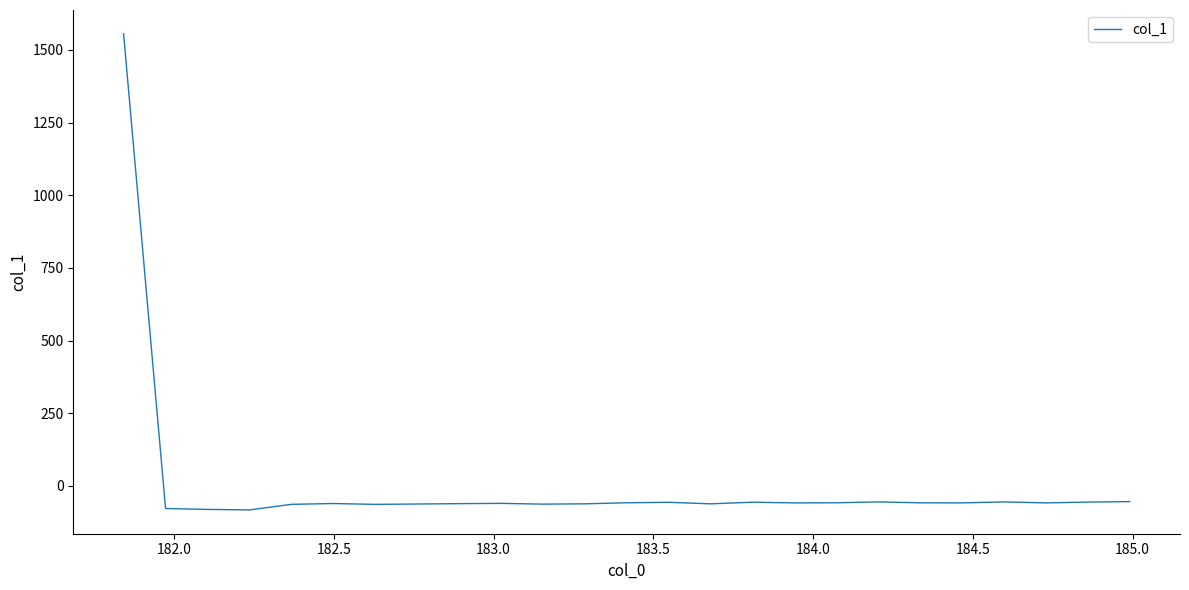

What is the smallest value displayed?

-82.4